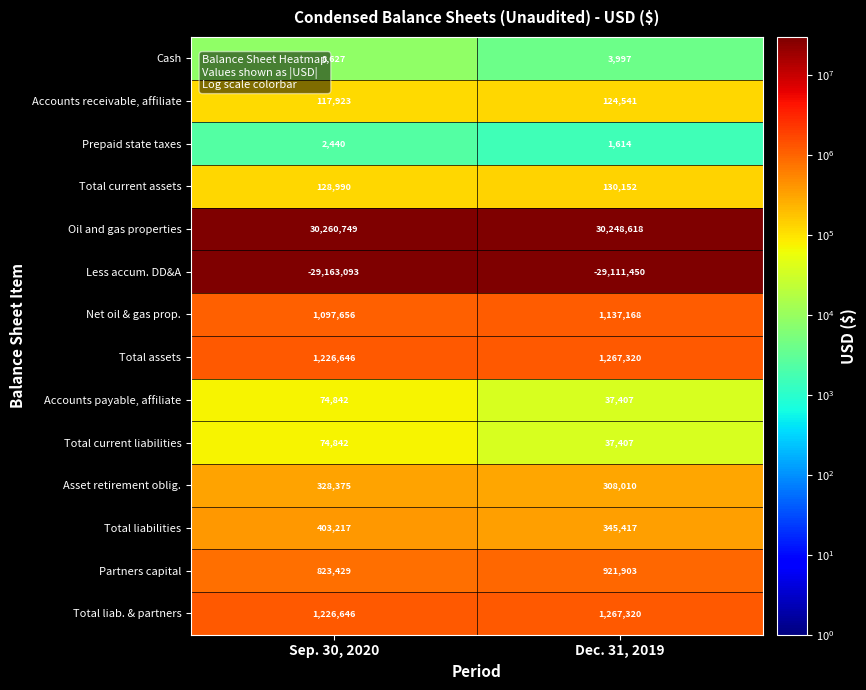

Which series has the largest total across all categories?

Oil and gas properties